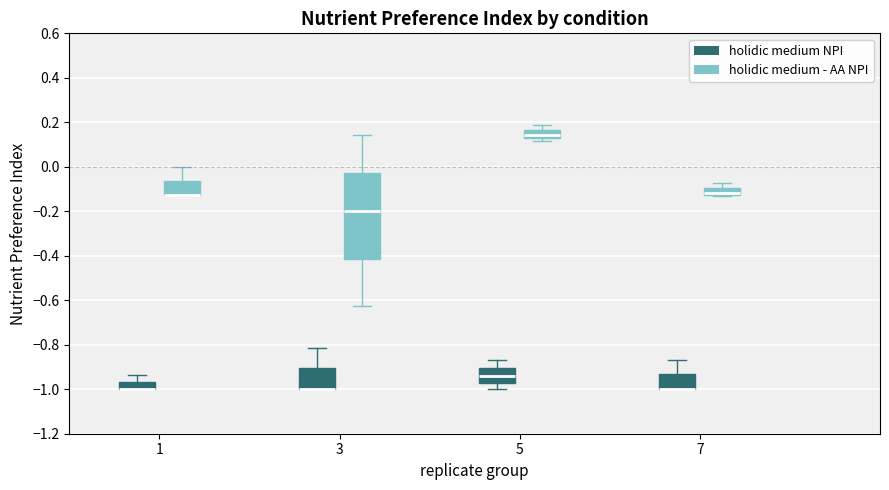

Where is the lower edge of the box for 5 (holidic medium - AA NPI) on the y-axis? The values are not printed on the chart, so give them approximately, as read against the axis.

0.14